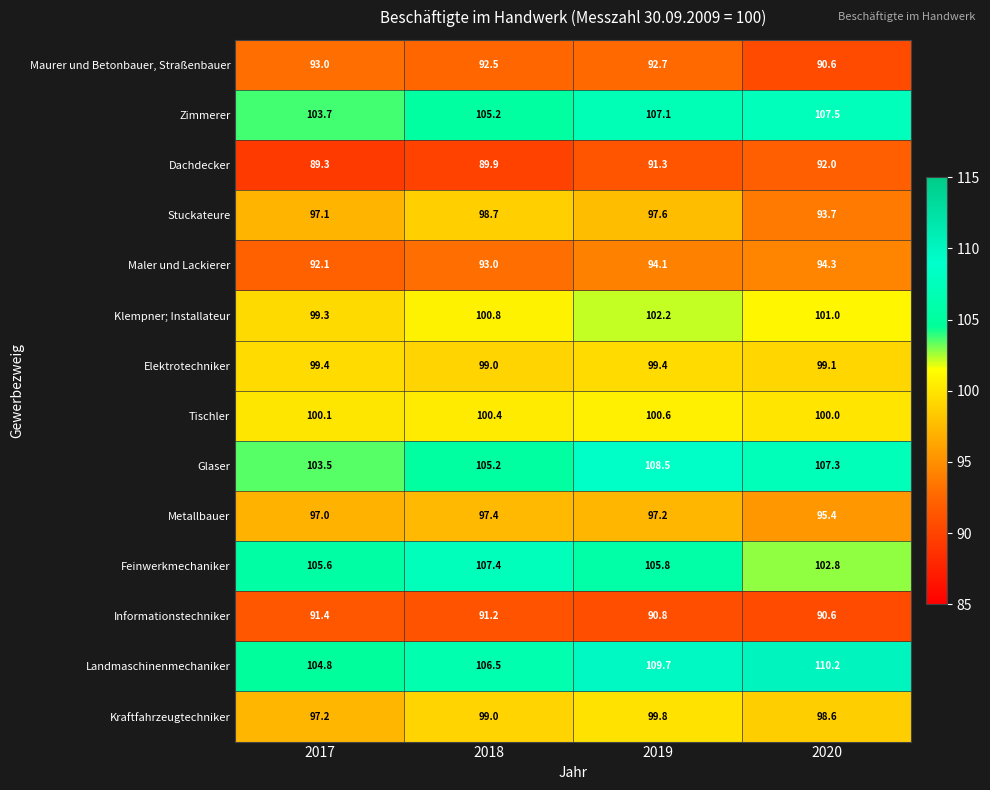

Is it true that Metallbauer equals 97.4 at 2018?

True